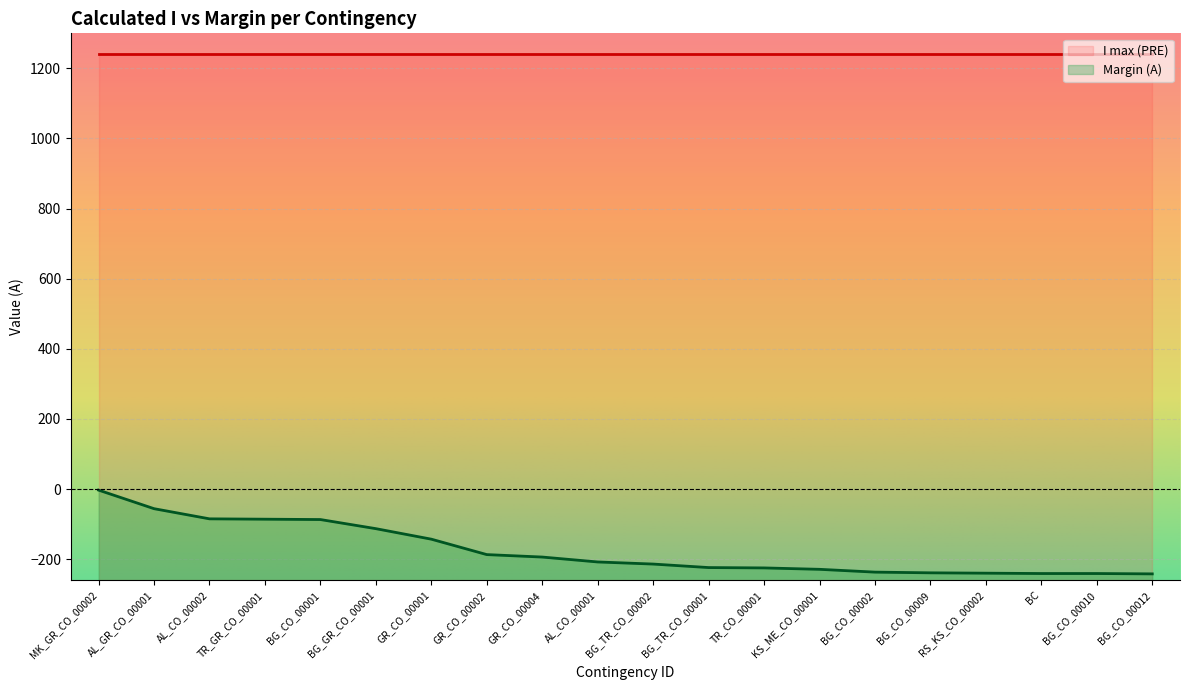

Reading right to left, what are all the values shown in this chart?

BG_CO_00012=-242	BG_CO_00010=-241	BC=-241	RS_KS_CO_00002=-240	BG_CO_00009=-239	BG_CO_00002=-237	KS_ME_CO_00001=-229	TR_CO_00001=-225	BG_TR_CO_00001=-224	BG_TR_CO_00002=-214	AL_CO_00001=-208	GR_CO_00004=-194	GR_CO_00002=-187	GR_CO_00001=-143	BG_GR_CO_00001=-113	BG_CO_00001=-87	TR_GR_CO_00001=-86	AL_CO_00002=-85	AL_GR_CO_00001=-56	MK_GR_CO_00002=-3